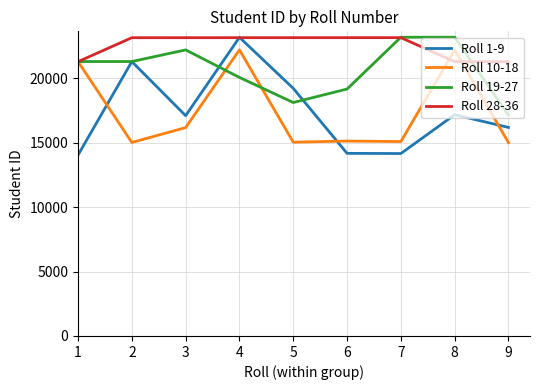

What are all the series names shown in the legend?

Roll 1-9, Roll 10-18, Roll 19-27, Roll 28-36